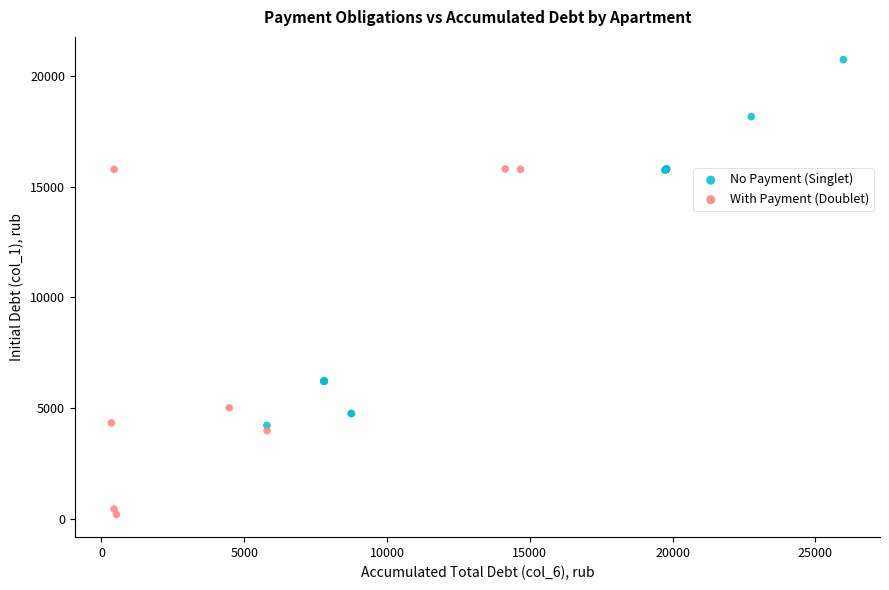

Which series reaches the maximum Y coordinate?

No Payment (Singlet)